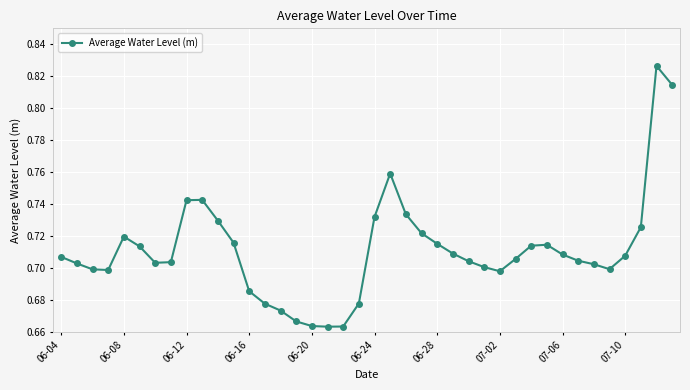

What is the sum of all values?

28.4